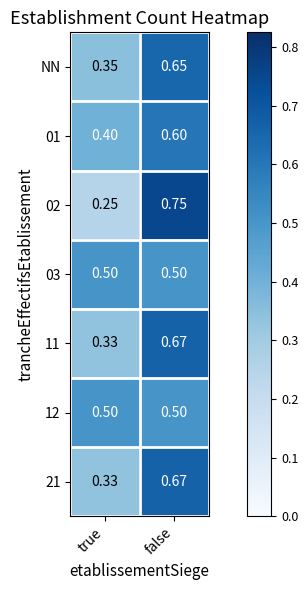

Which label corresponds to the largest value in the chart?

false